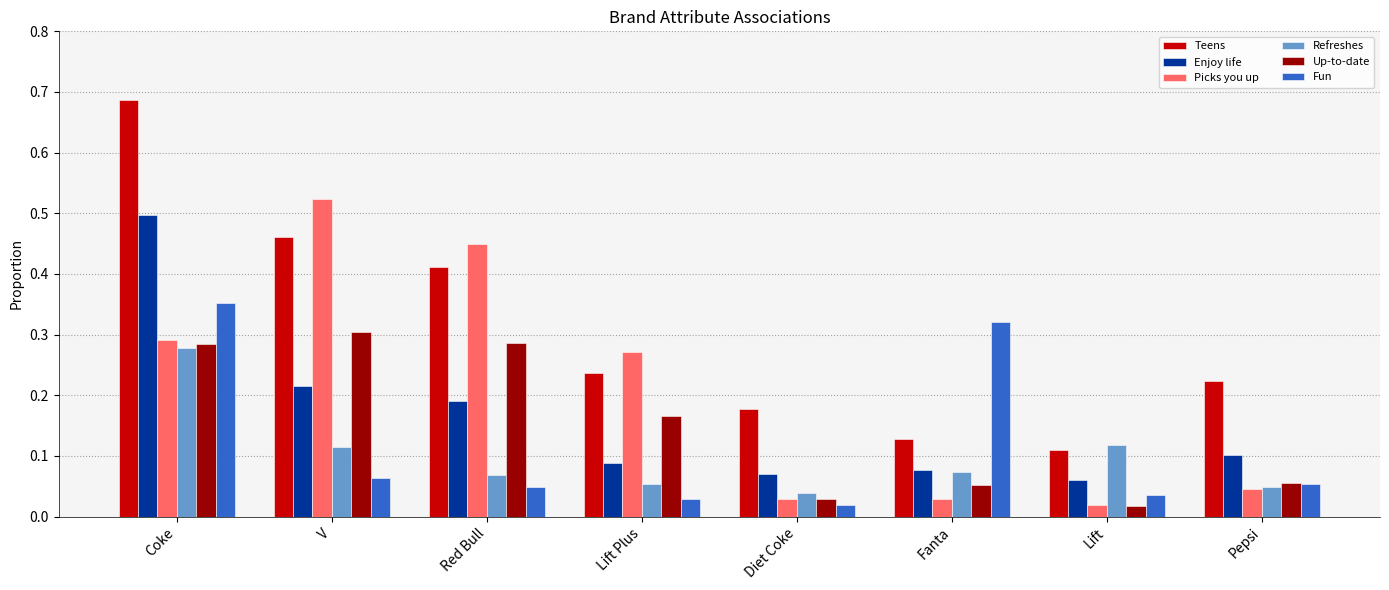

How many Refreshes values are between 0 and 1?

8